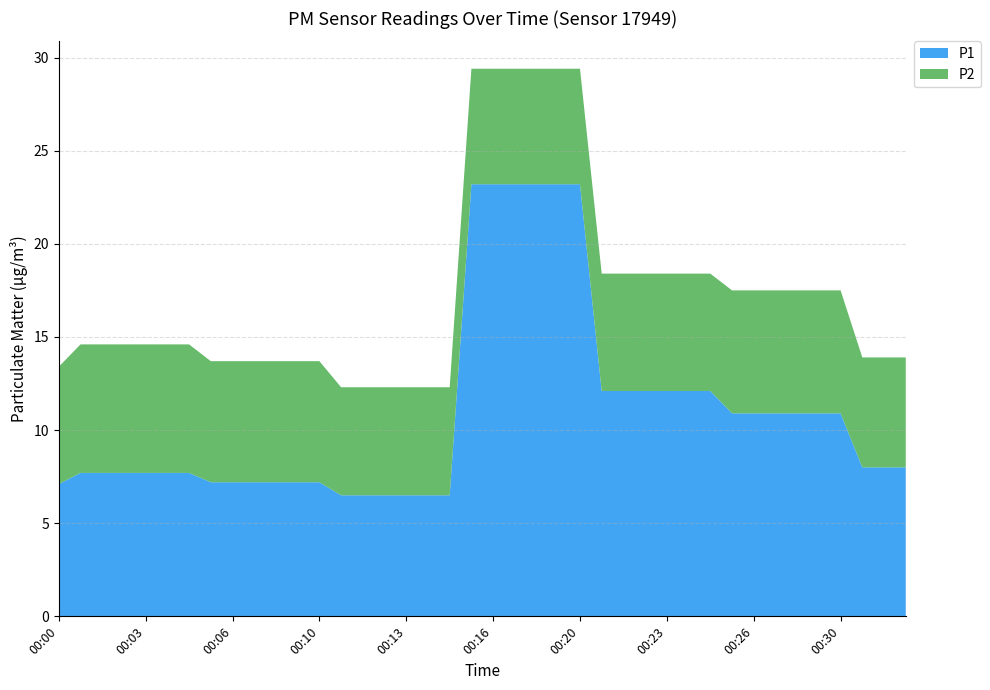

Reading left to right, extract all data points from this chart.

P1: 7.1	7.7	7.7	7.7	7.7	7.7	7.7	7.2	7.2	7.2	7.2	7.2	7.2	6.5	6.5	6.5	6.5	6.5	6.5	23.2	23.2	23.2	23.2	23.2	23.2	12.1	12.1	12.1	12.1	12.1	12.1	10.9	10.9	10.9	10.9	10.9	10.9	8.0	8.0	8.0
P2: 6.3	6.9	6.9	6.9	6.9	6.9	6.9	6.5	6.5	6.5	6.5	6.5	6.5	5.8	5.8	5.8	5.8	5.8	5.8	6.2	6.2	6.2	6.2	6.2	6.2	6.3	6.3	6.3	6.3	6.3	6.3	6.6	6.6	6.6	6.6	6.6	6.6	5.9	5.9	5.9